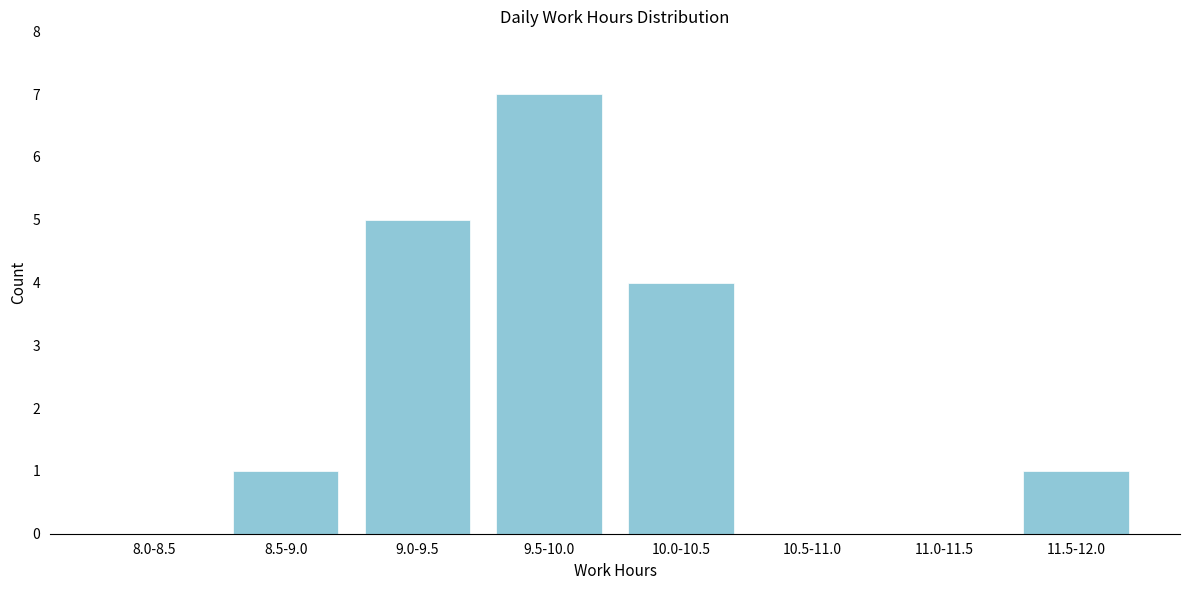

Reading left to right, extract all data points from this chart.

8.0-8.5=0	8.5-9.0=1	9.0-9.5=5	9.5-10.0=7	10.0-10.5=4	10.5-11.0=0	11.0-11.5=0	11.5-12.0=1